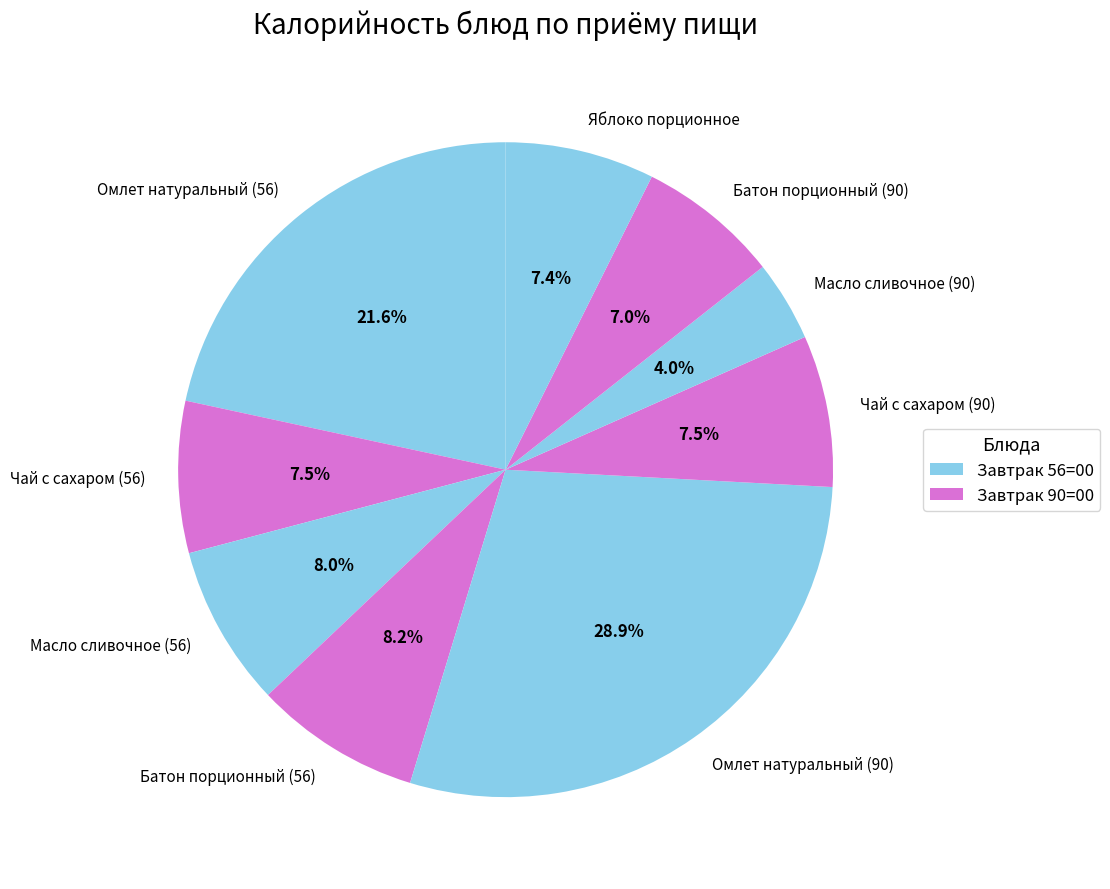

Combined, do Масло сливочное (90) and Омлет натуральный (90) account for over 50%?

No